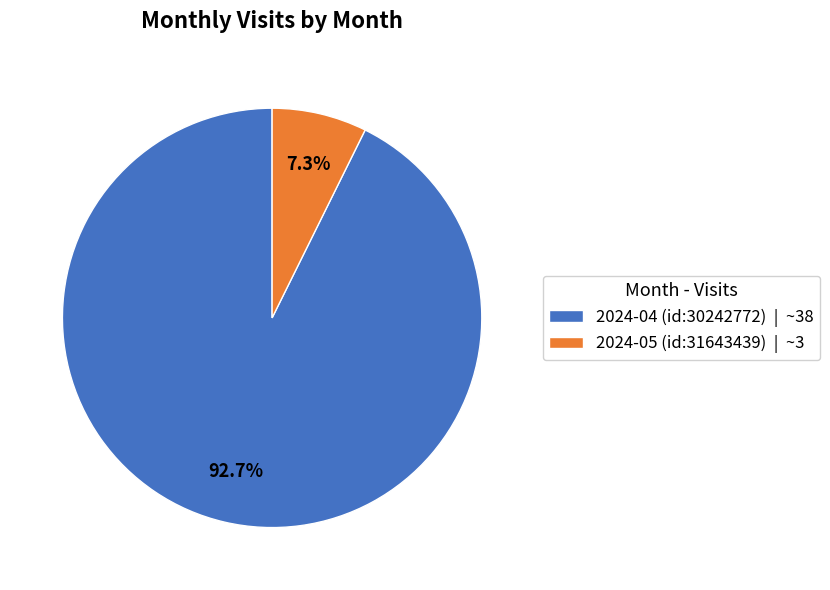

Is it true that 2024-04 (id:30242772) is 84% of the pie?

False